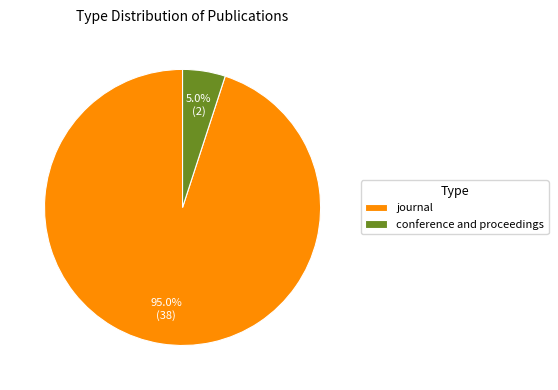

Which has a higher value, conference and proceedings or journal?

journal